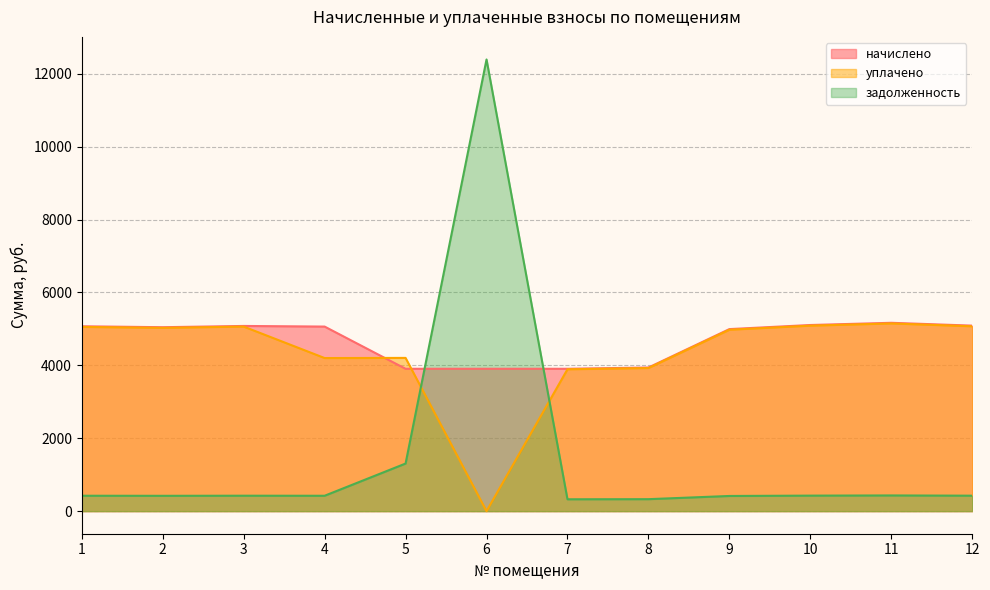

True or false: начислено and уплачено intersect in this chart.

True